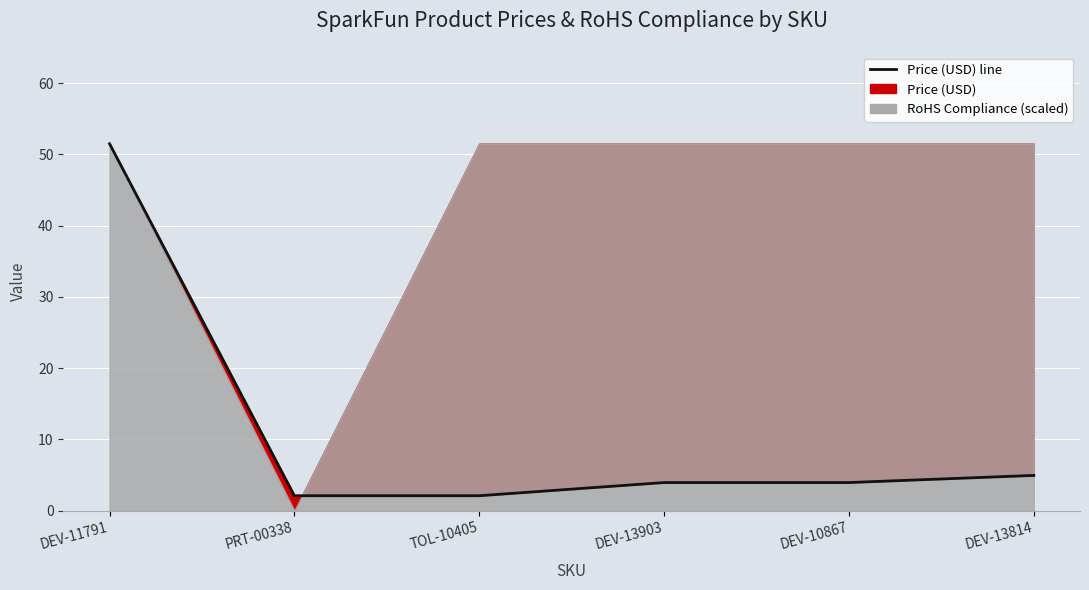

List the labels in order of value, largest first.

DEV-11791, DEV-13814, DEV-13903, DEV-10867, PRT-00338, TOL-10405